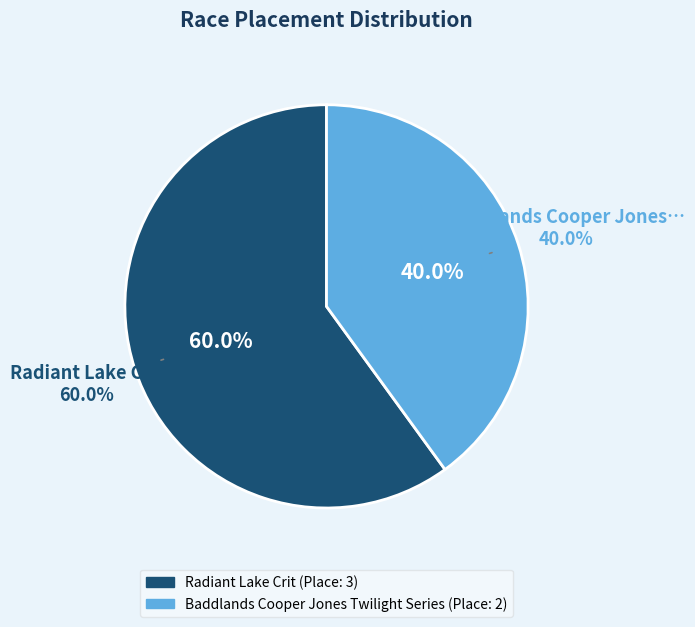

Which category accounts for the majority?

Radiant Lake Crit